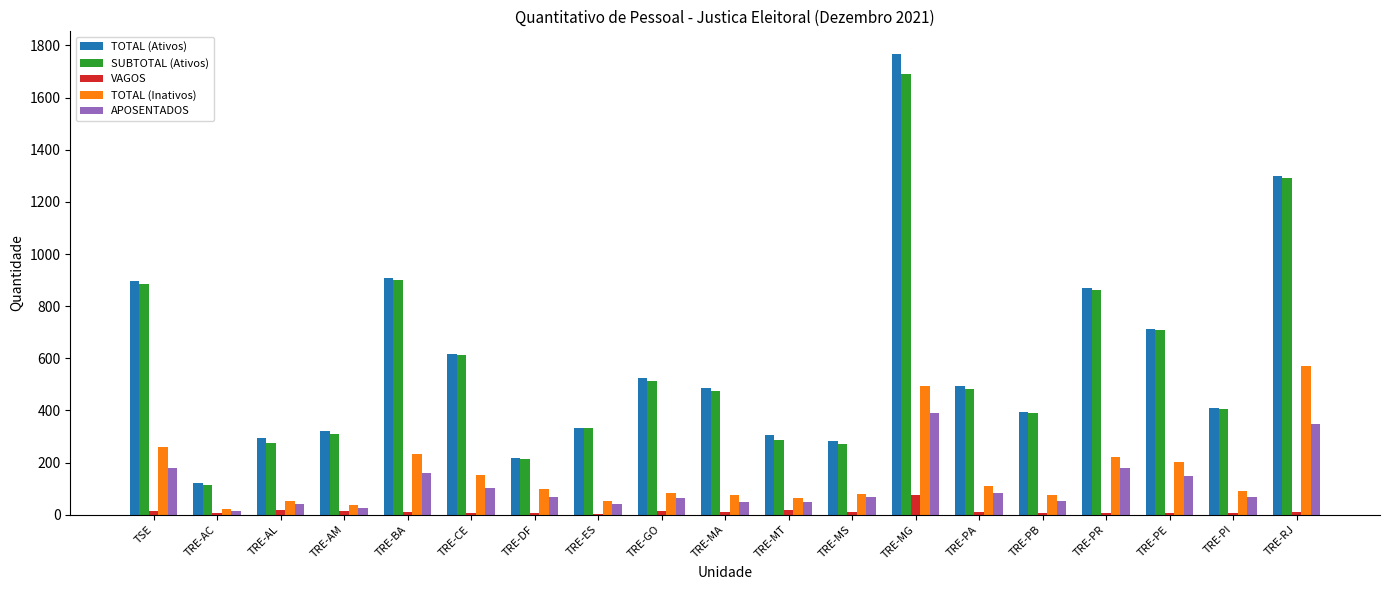

The TOTAL (Inativos) series shows 74 at TRE-MA. True or false?

True